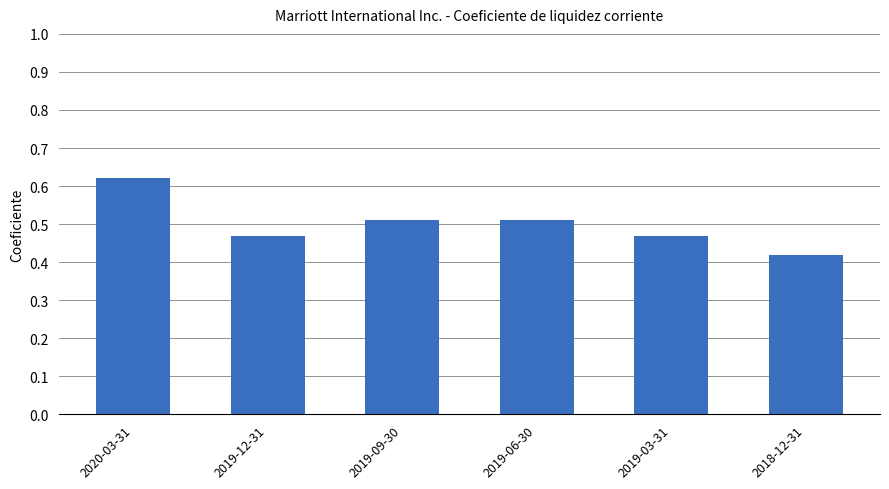

How many series are shown in this chart?

1